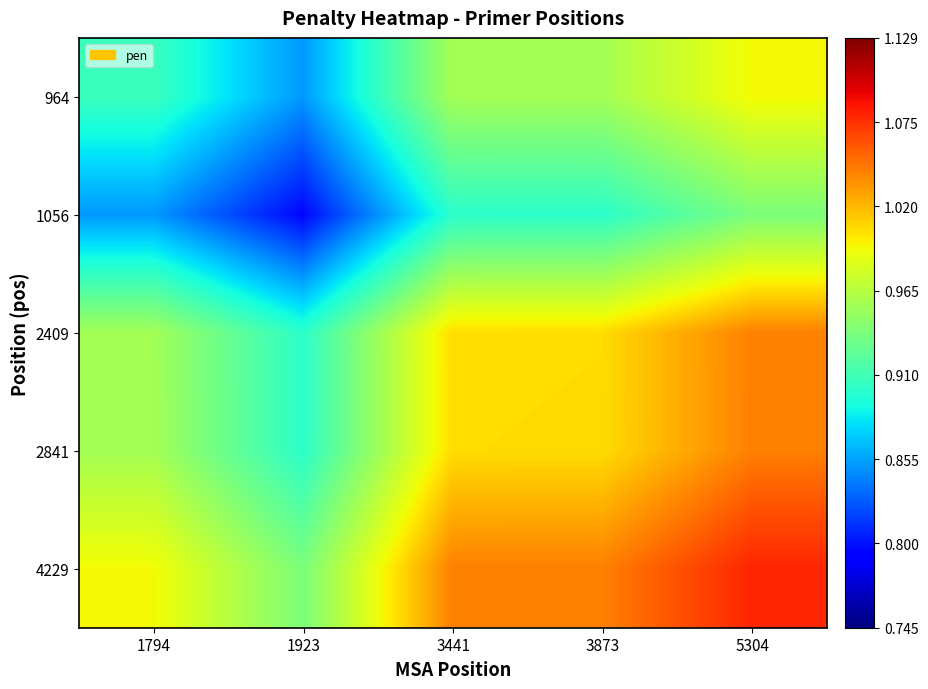

What is the spread (max minus min) of values at 3441?

0.1